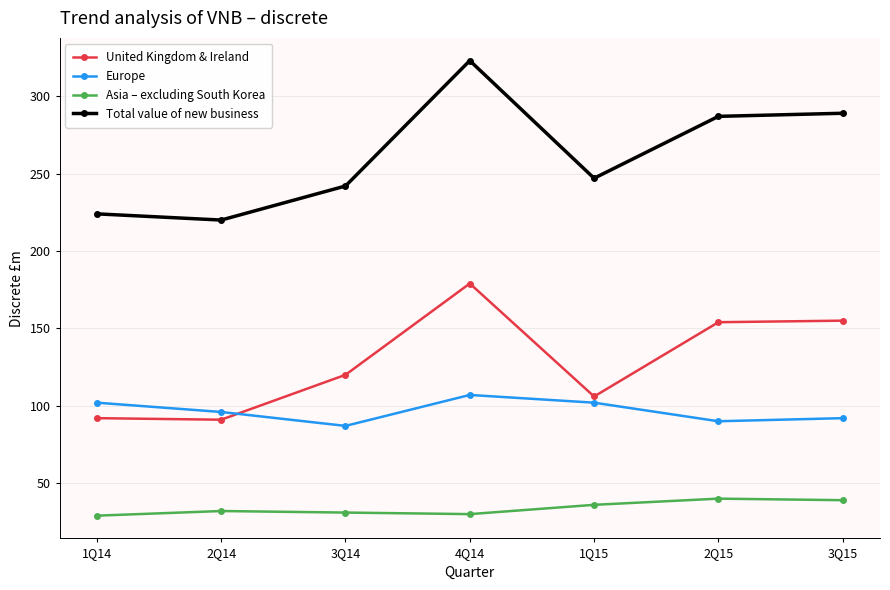

What is the label of the 5th point from the left?

1Q15